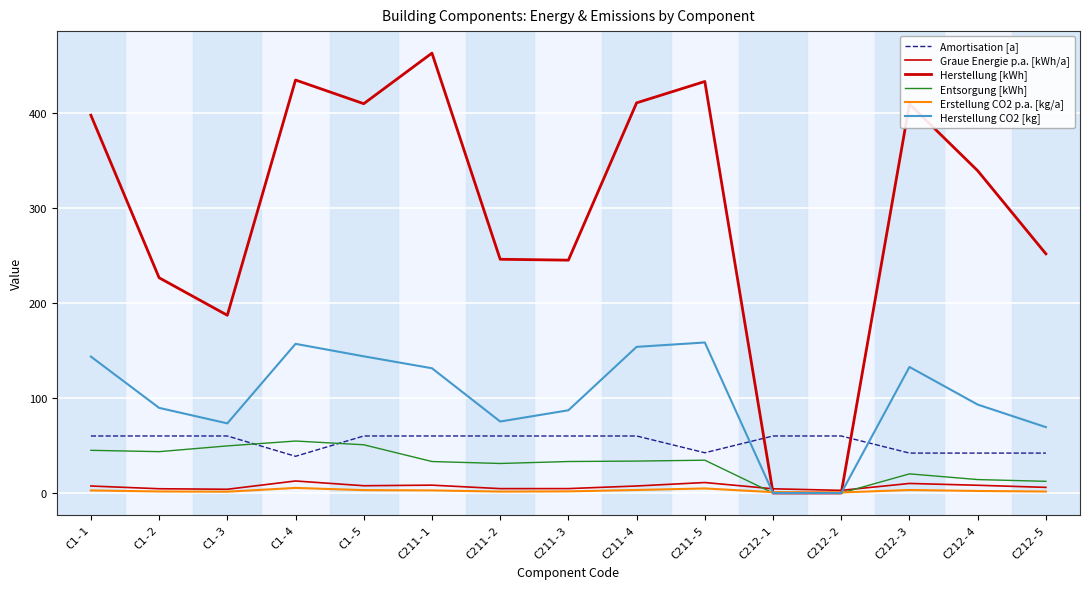

What is the value of the Erstellung CO2 p.a. [kg/a] point at the 11th from the left?

0.9